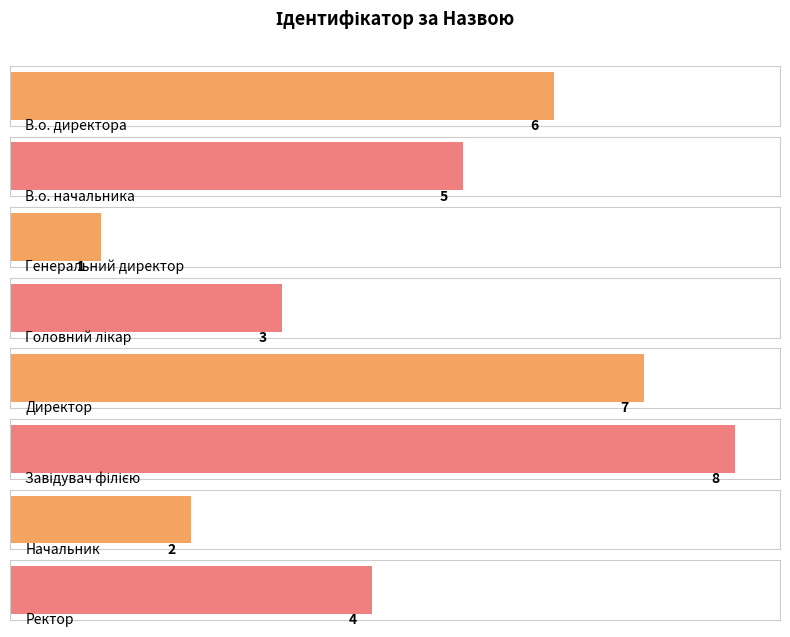

What is the ratio of the value at Ректор to the value at В.о. директора?

0.7